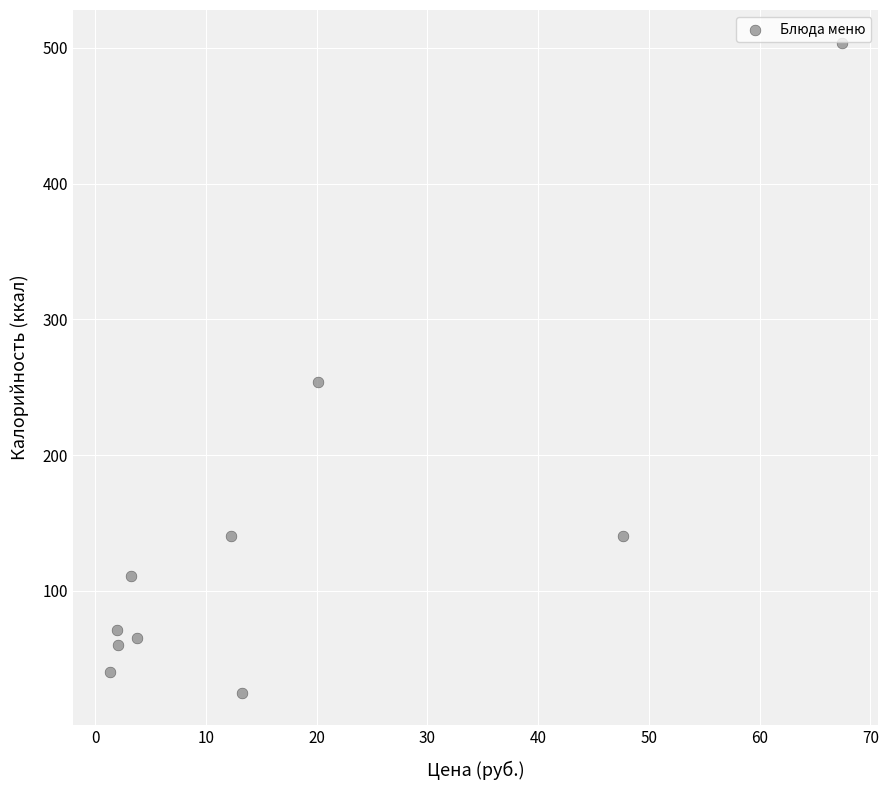

What Y value in the scatter plot is closest to 264?

254